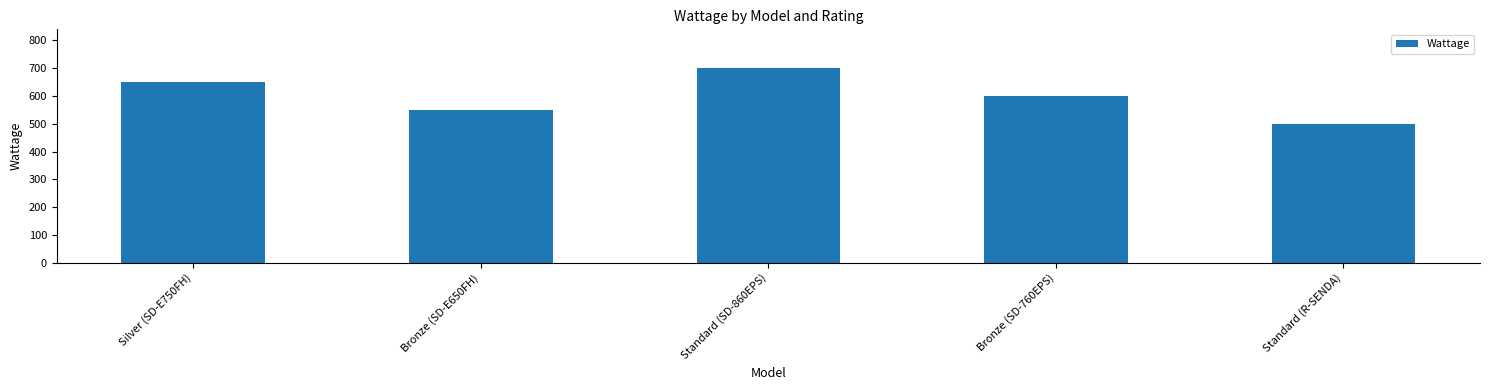

What is the label of the 1st bar from the left?

Silver (SD-E750FH)